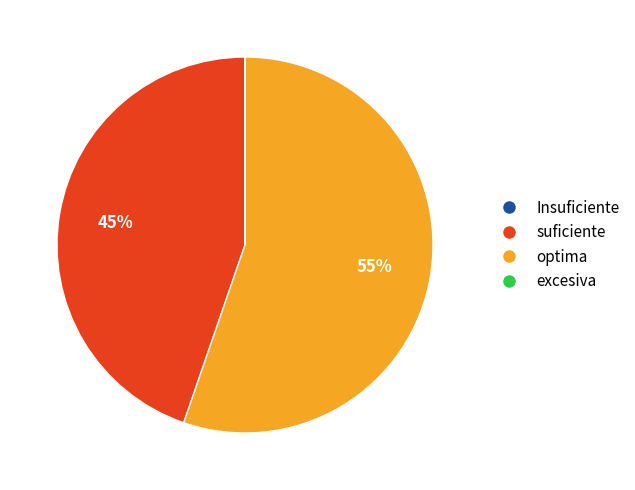

To the nearest percent, what is the difference between the largest and smallest slice percentages?

55%